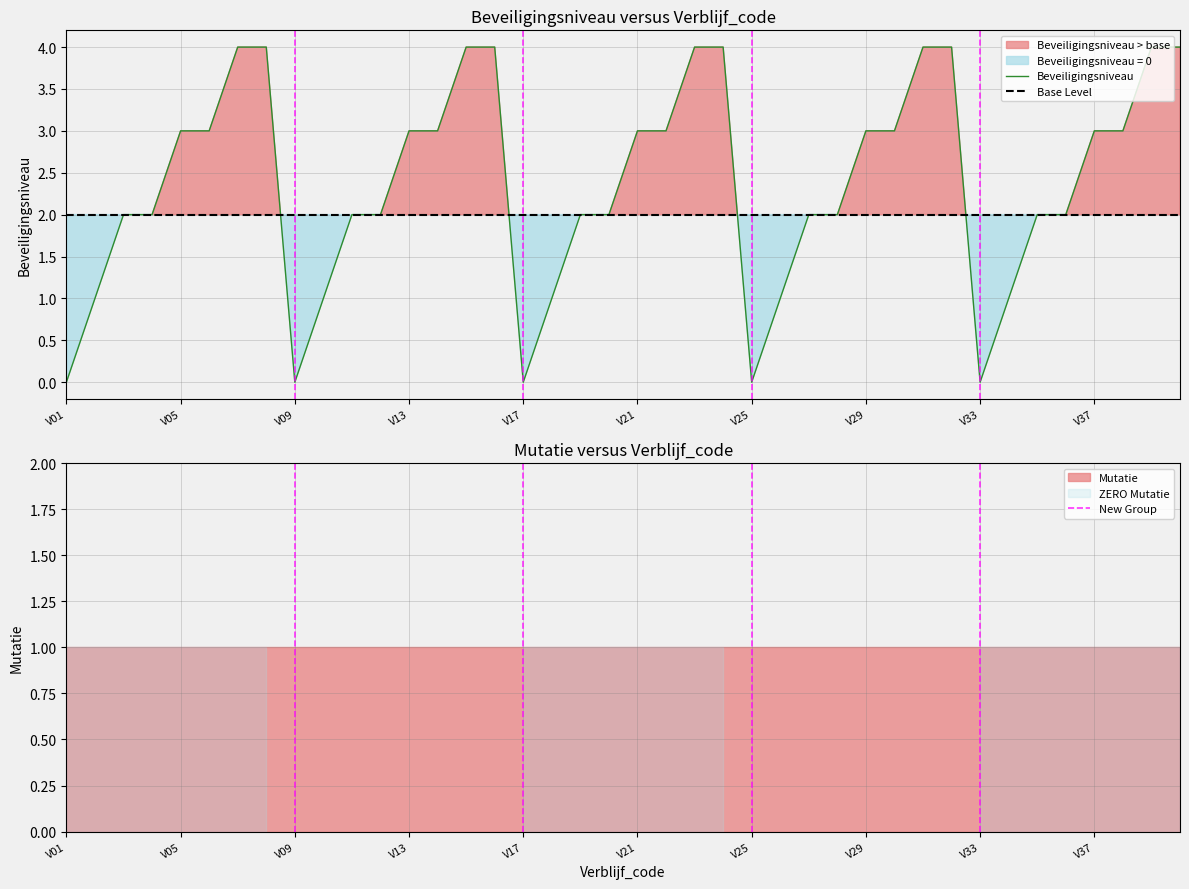

How many lines are shown in the chart?

1